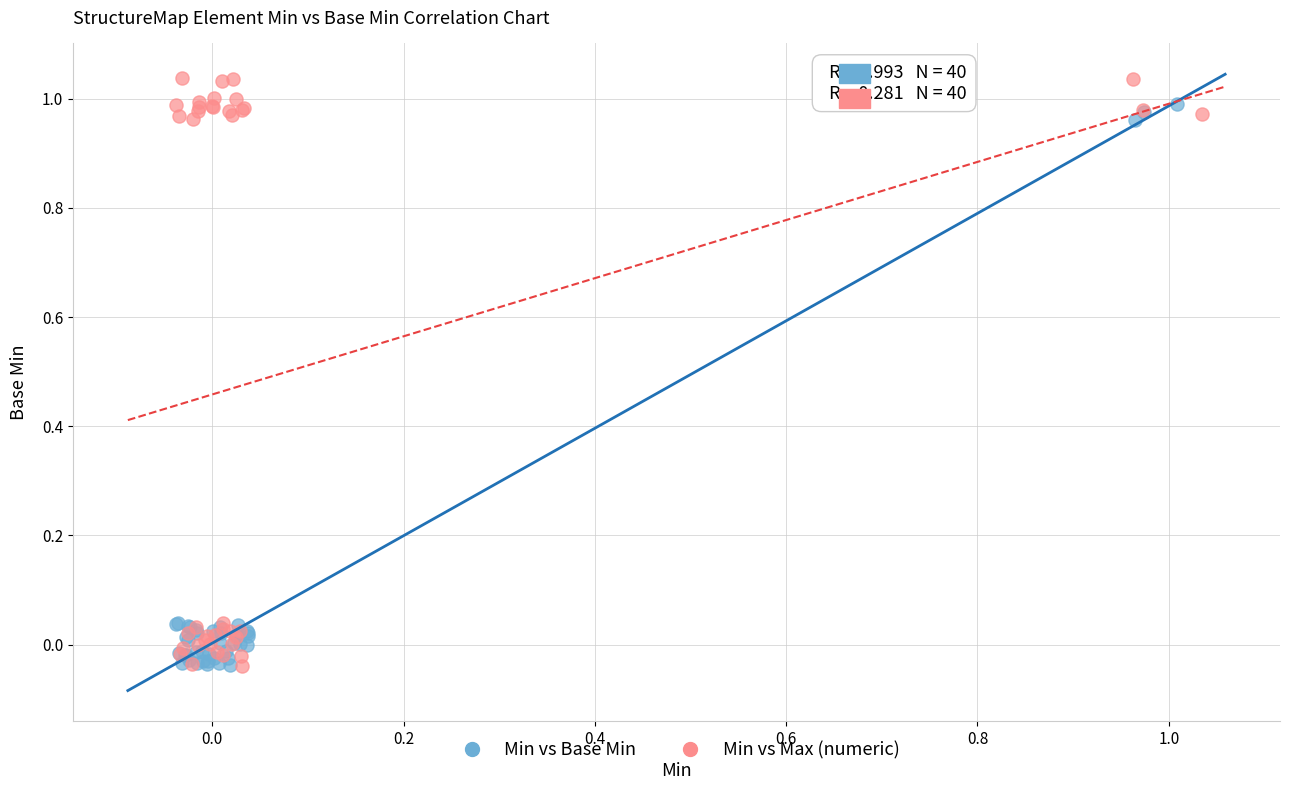

Which series has the largest Y range (max minus min)?

Min vs Max (numeric)